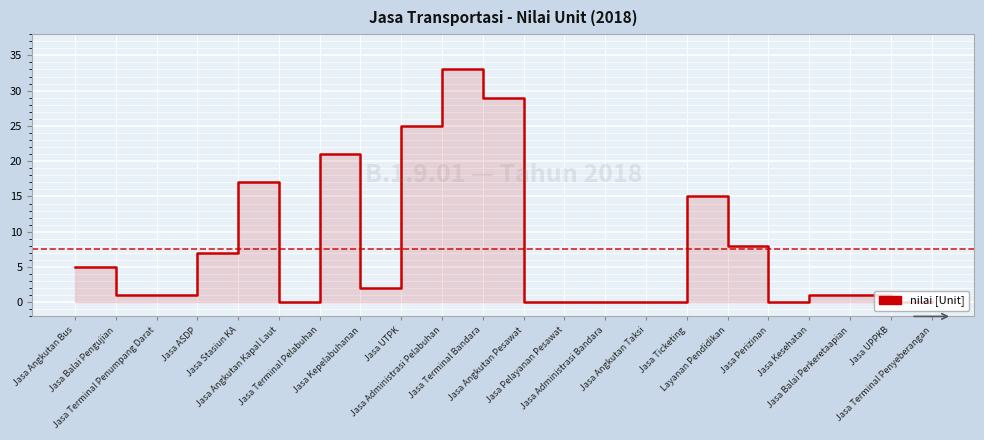

What is the change in value from Jasa Administrasi Pelabuhan to Jasa Angkutan Pesawat?

-33